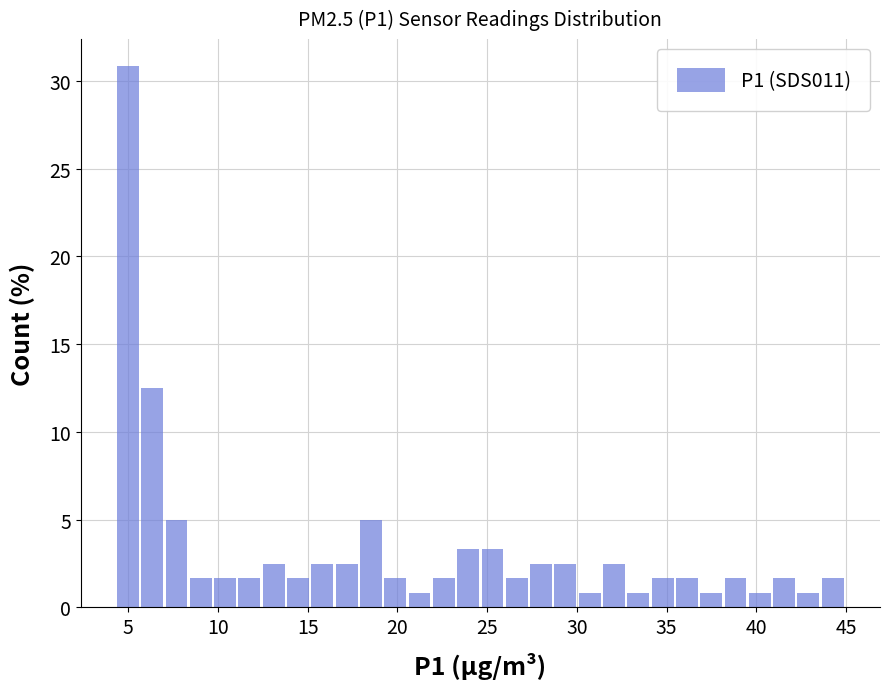

Around what value on the x-axis is the tallest bar? Give the approximate position of its centre, as read against the axis.

5.0